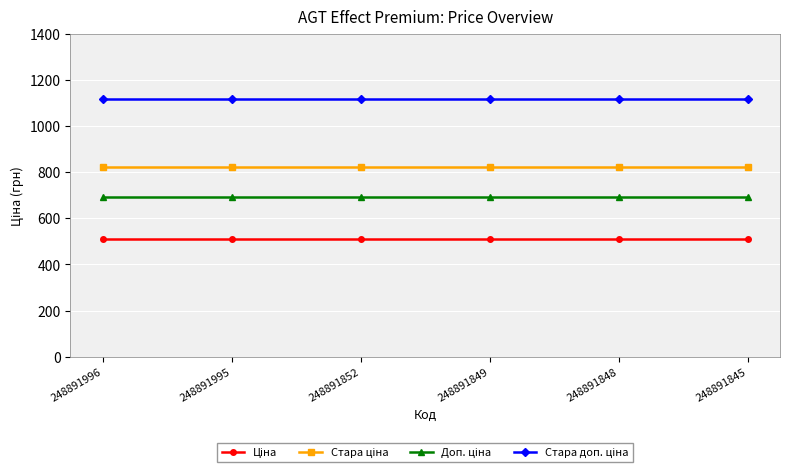

What is the minimum value shown in the chart?

510.6